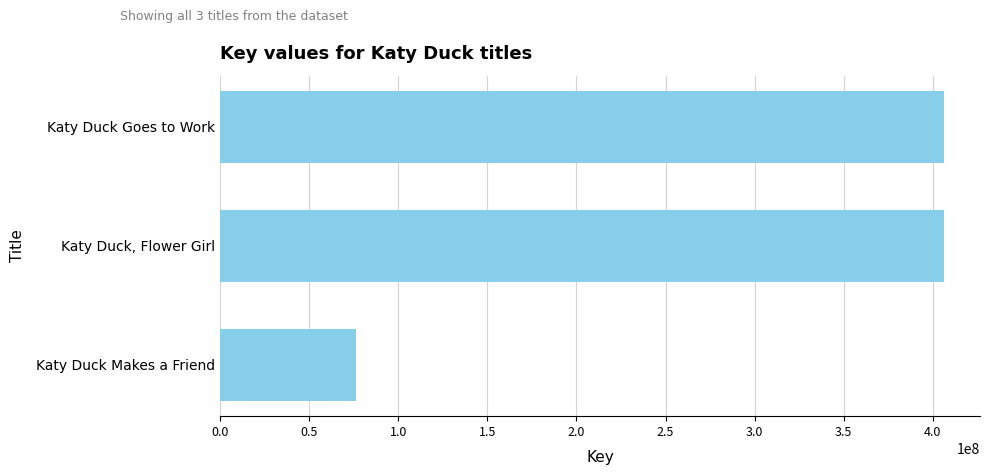

What is the maximum value shown in the chart?

406206368